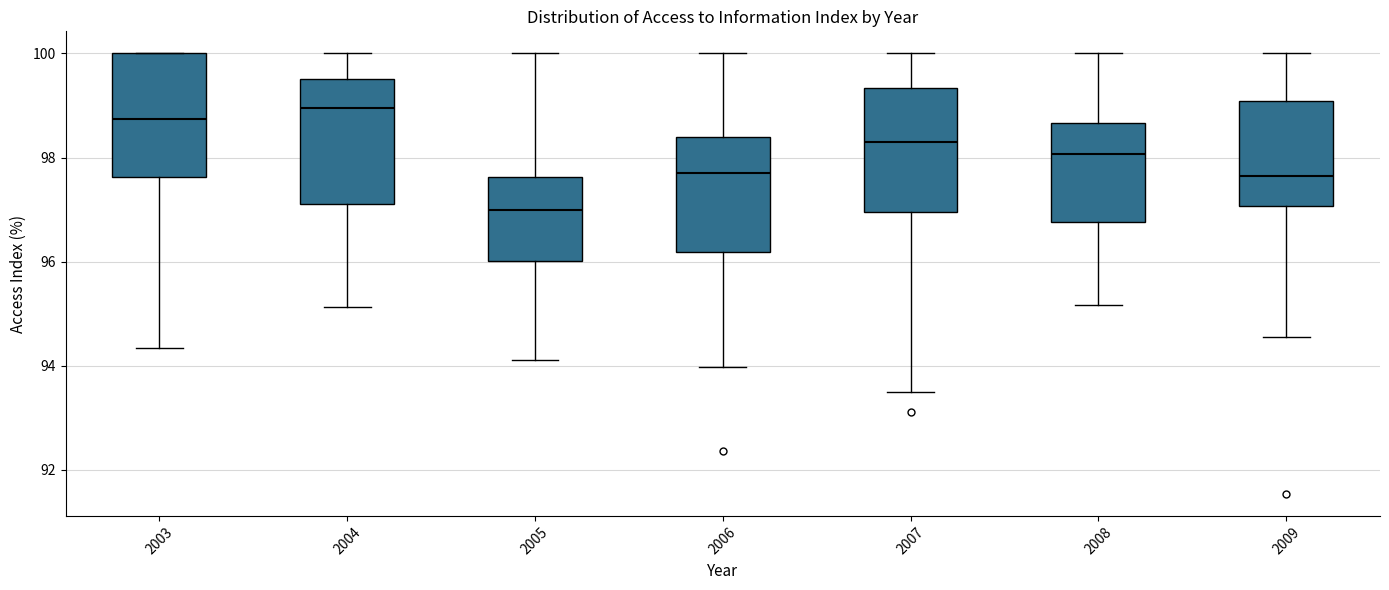

Which box's median line is the highest?

2004